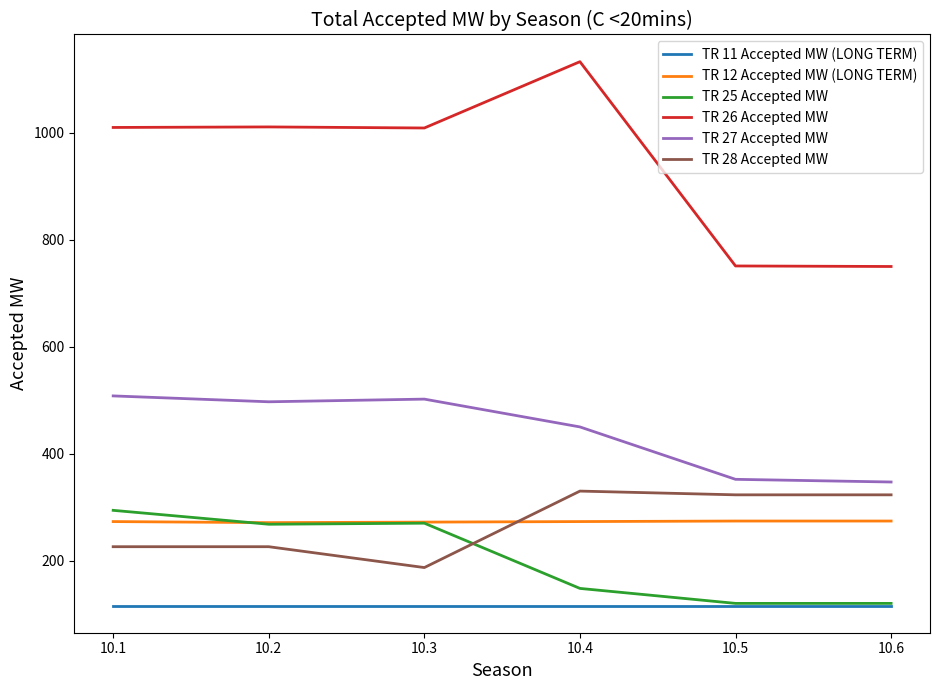

True or false: TR 11 Accepted MW (LONG TERM) and TR 12 Accepted MW (LONG TERM) cross at least once.

False